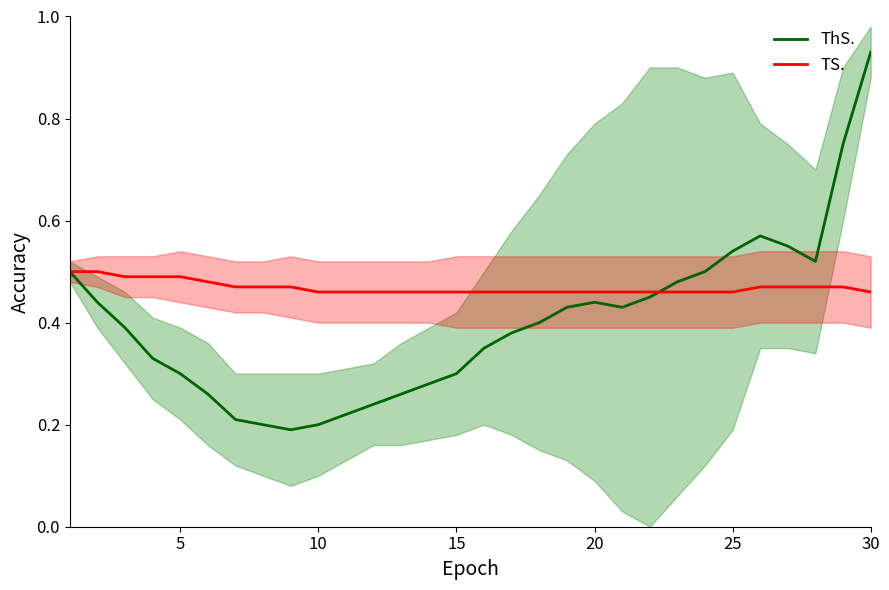

What are all the series names shown in the legend?

ThS., TS.